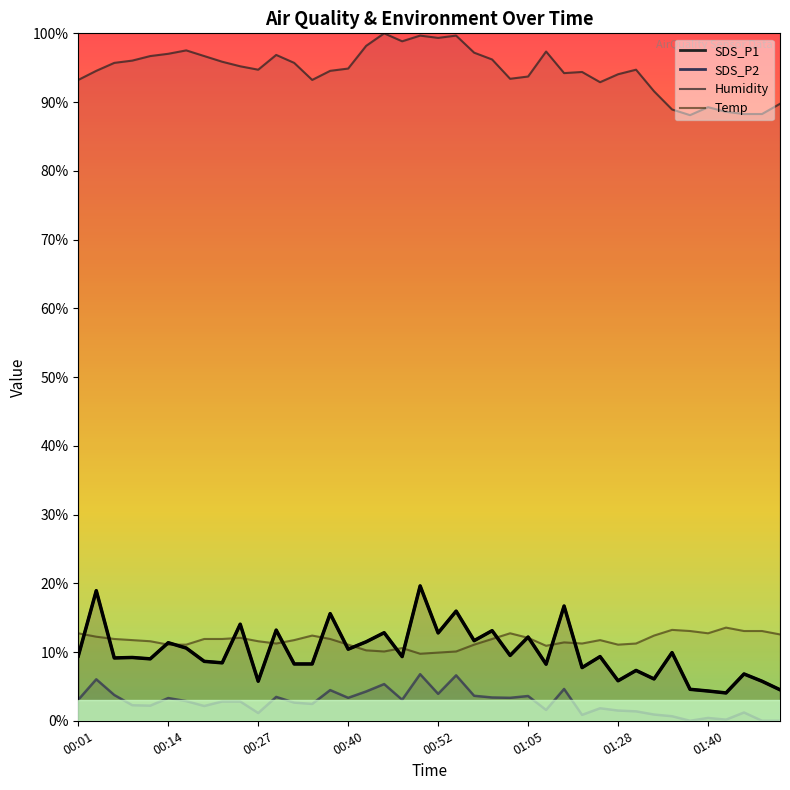

How many interior local peaks does the Humidity series have?

9